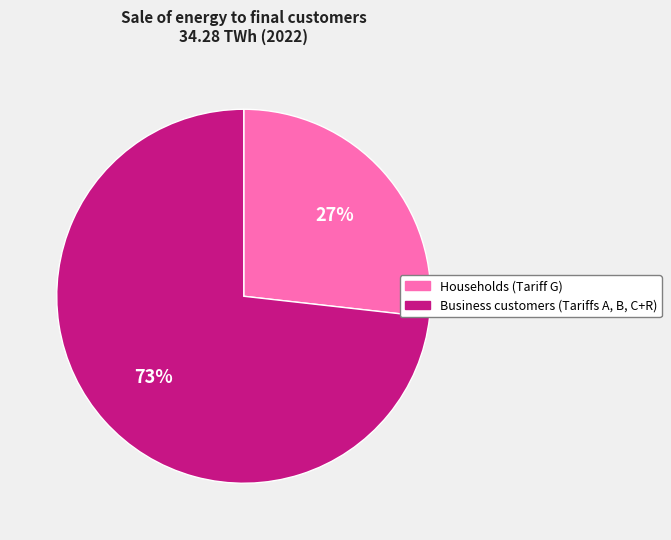

To the nearest percent, what percentage of the pie is Households (Tariff G)?

27%